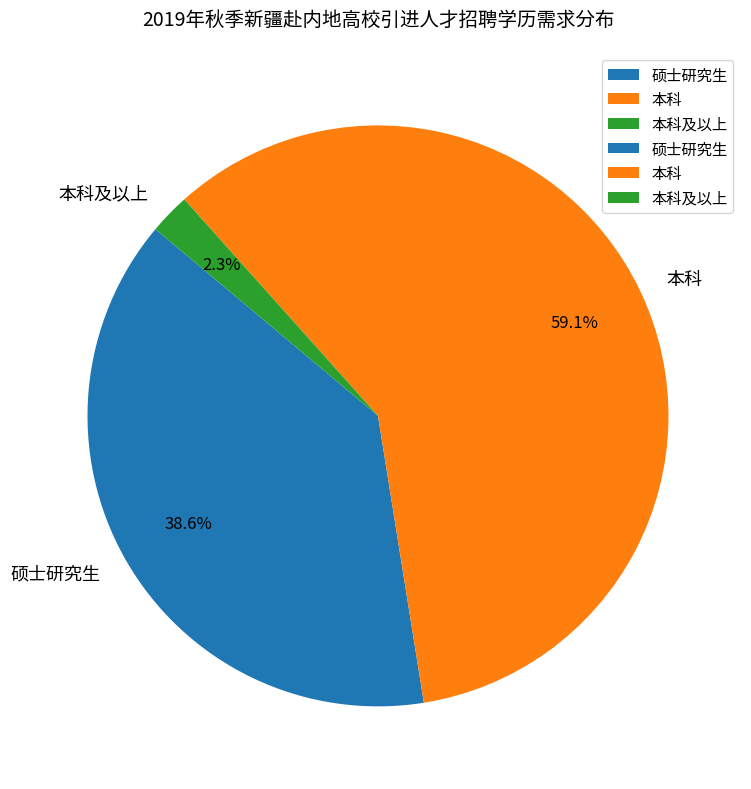

Count the number of slices in the pie.

3